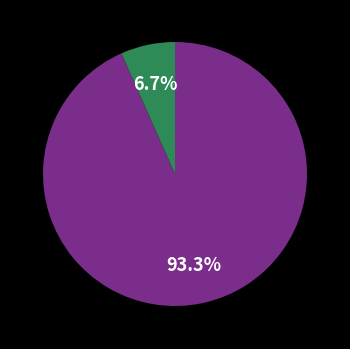

Is there a majority slice in this chart?

Yes